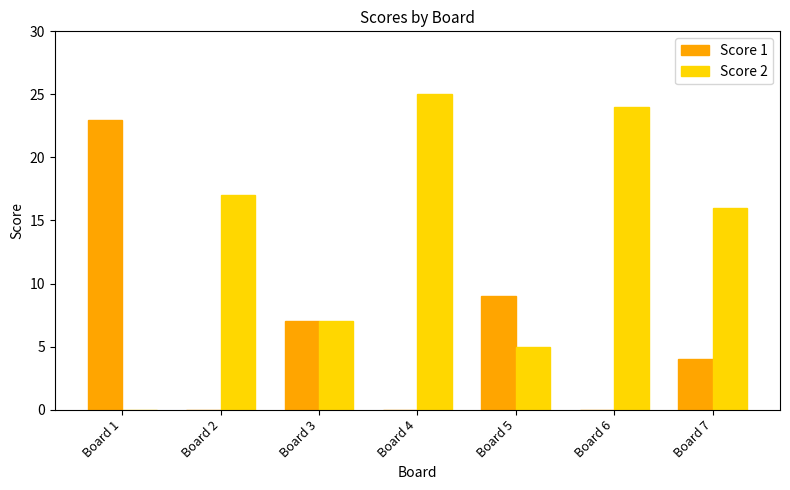

The Score 1 series shows 15 at Board 5. True or false?

False